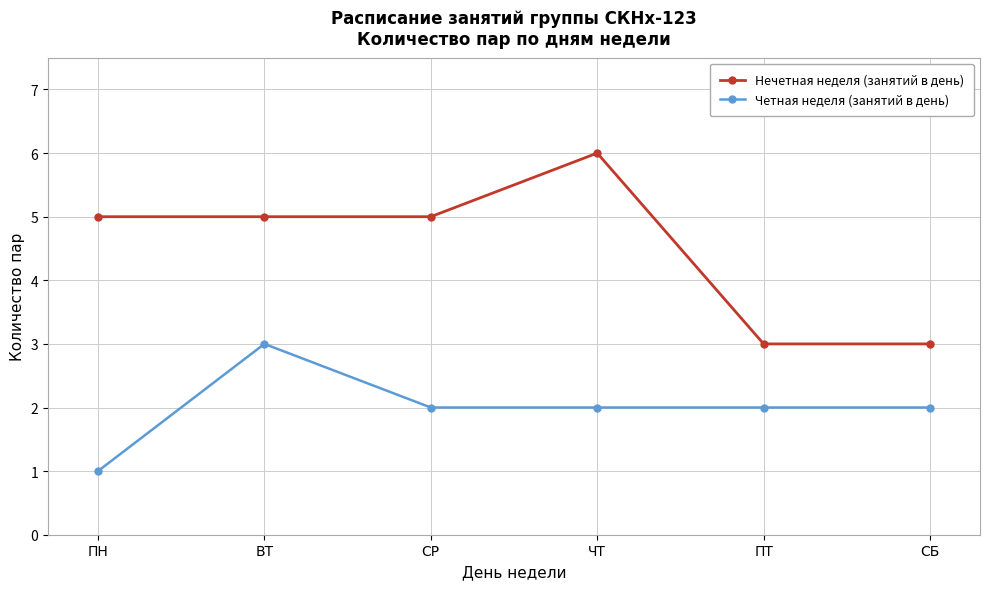

What is the sum of the Нечетная неделя (занятий в день) values at ПТ and ВТ?

8